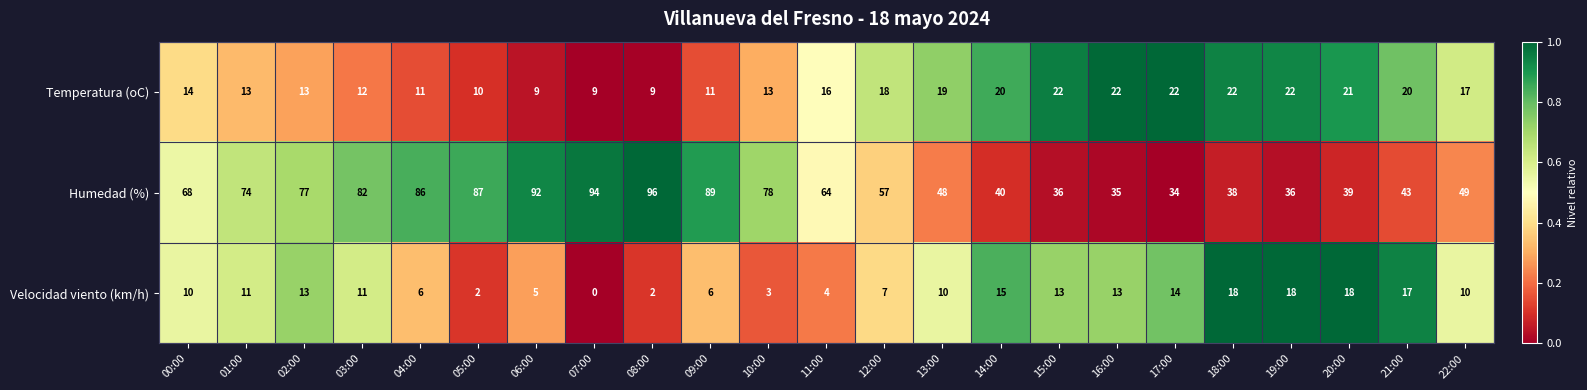

Rank the series by their maximum value, from highest to lowest.

Humedad (%), Temperatura (oC), Velocidad viento (km/h)